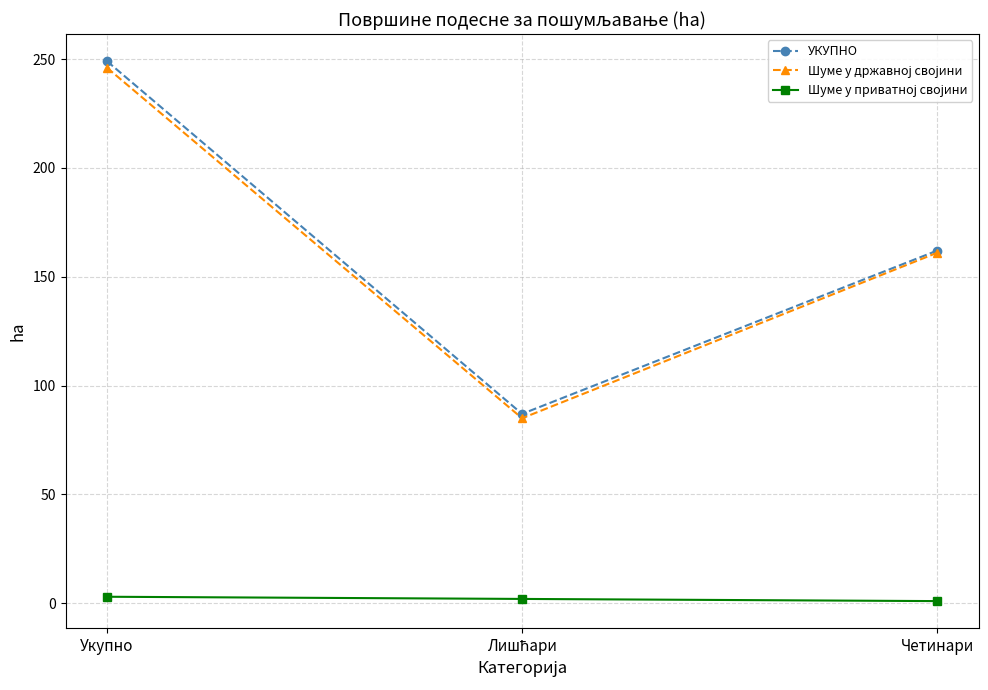

Where is УКУПНО nearest to the value 168?

Четинари